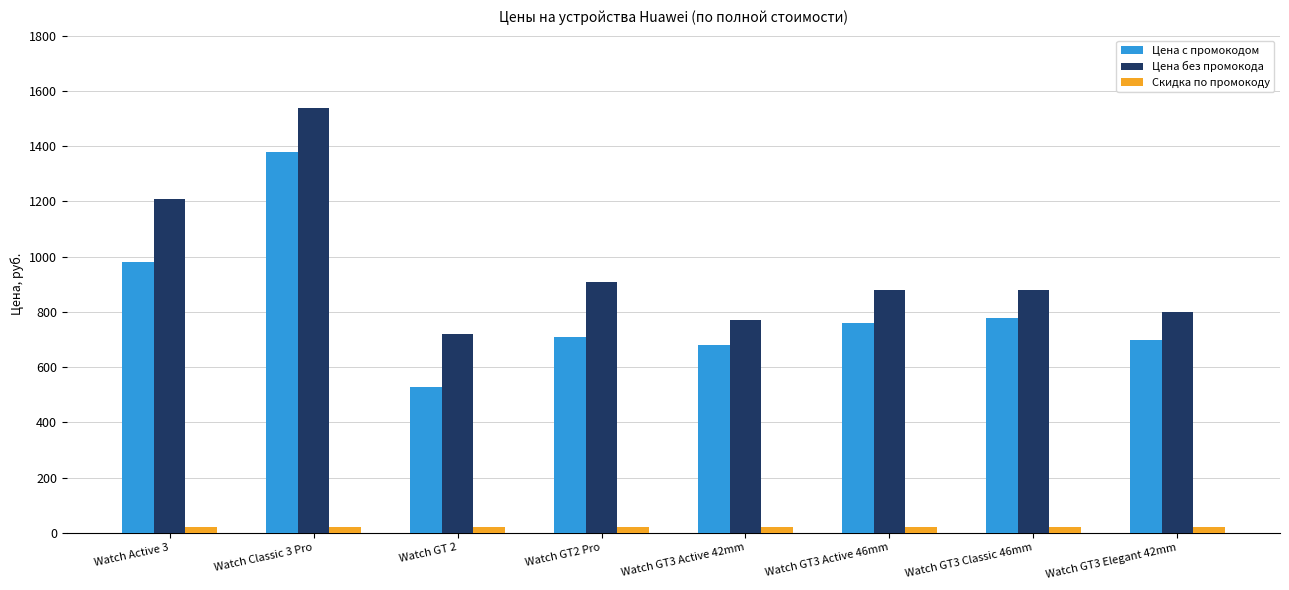

Which series has the largest total across all categories?

Цена без промокода